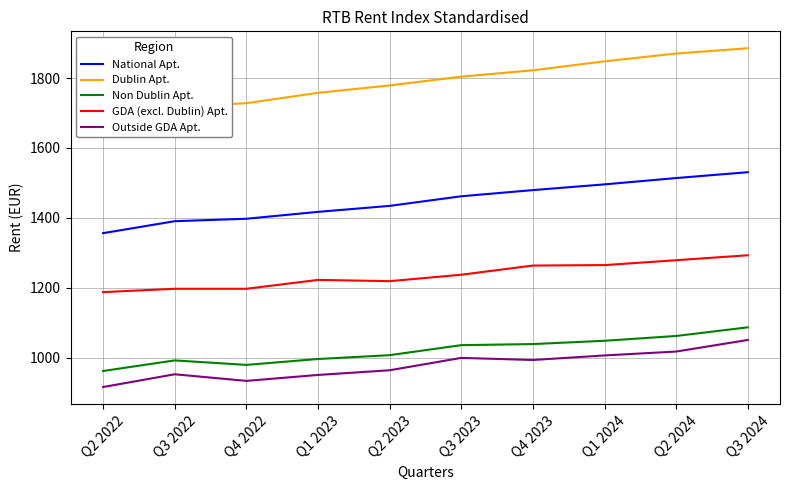

Reading left to right, what are all the values shown in this chart?

National Apt.: Q2 2022=1356.5	Q3 2022=1390.7	Q4 2022=1397.6	Q1 2023=1417.3	Q2 2023=1434.4	Q3 2023=1462.0	Q4 2023=1479.6	Q1 2024=1496.0	Q2 2024=1514.0	Q3 2024=1530.8
Dublin Apt.: Q2 2022=1670.3	Q3 2022=1717.8	Q4 2022=1728.1	Q1 2023=1757.7	Q2 2023=1778.9	Q3 2023=1804.0	Q4 2023=1822.2	Q1 2024=1847.8	Q2 2024=1870.2	Q3 2024=1885.2
Non Dublin Apt.: Q2 2022=962.3	Q3 2022=992.6	Q4 2022=979.8	Q1 2023=996.5	Q2 2023=1007.6	Q3 2023=1036.2	Q4 2023=1039.3	Q1 2024=1048.7	Q2 2024=1062.4	Q3 2024=1087.1
GDA (excl. Dublin) Apt.: Q2 2022=1187.9	Q3 2022=1197.4	Q4 2022=1197.4	Q1 2023=1222.8	Q2 2023=1219.1	Q3 2023=1237.6	Q4 2023=1263.8	Q1 2024=1265.1	Q2 2024=1279.1	Q3 2024=1293.2
Outside GDA Apt.: Q2 2022=916.4	Q3 2022=952.9	Q4 2022=934.0	Q1 2023=951.0	Q2 2023=964.4	Q3 2023=999.7	Q4 2023=993.8	Q1 2024=1006.8	Q2 2024=1017.9	Q3 2024=1051.0